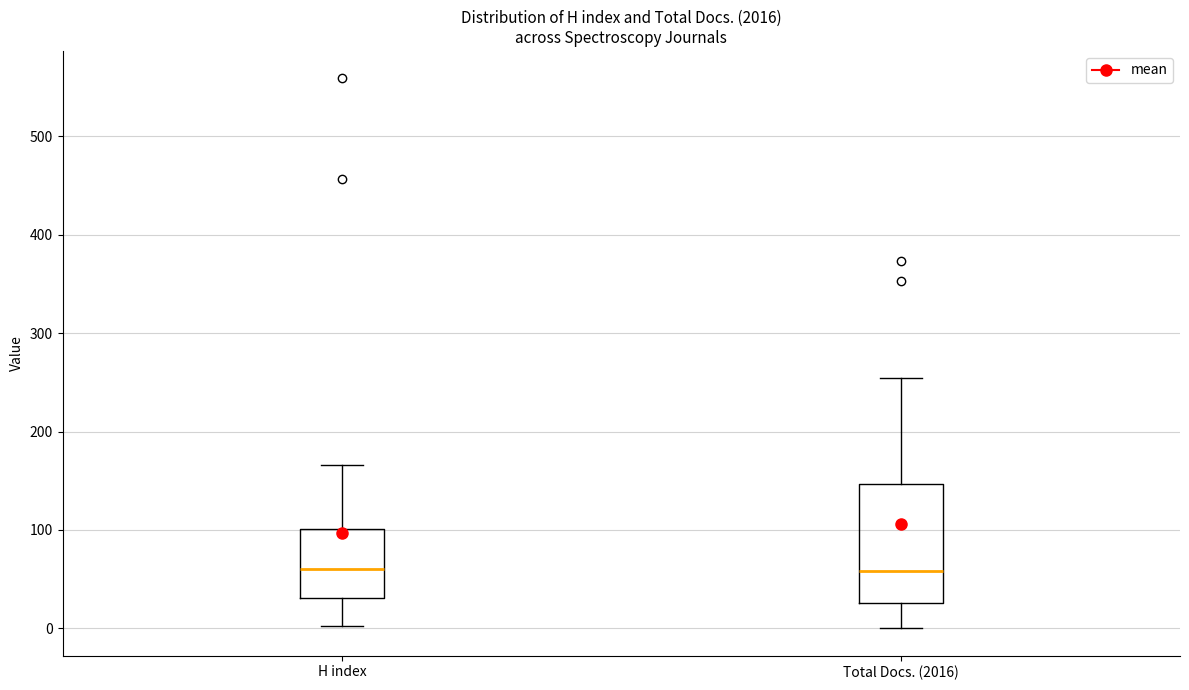

Reading left to right, read every box against the y-axis: the position of its median line, the range the box covers, and the ends of its whiskers. The values are not printed on the chart, so give them approximately, as read against the axis.

H index: median 60, box 30 to 100, whiskers 0 to 170
Total Docs. (2016): median 60, box 30 to 150, whiskers 0 to 250